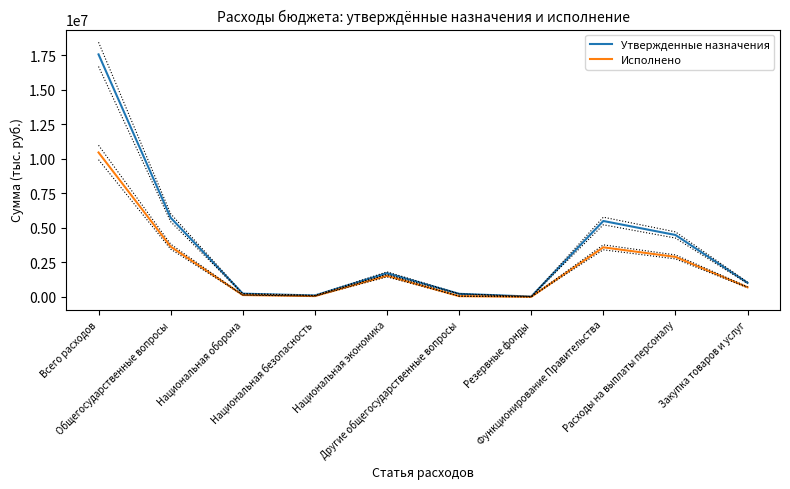

Which has a higher value, Национальная оборона or Расходы на выплаты персоналу?

Расходы на выплаты персоналу